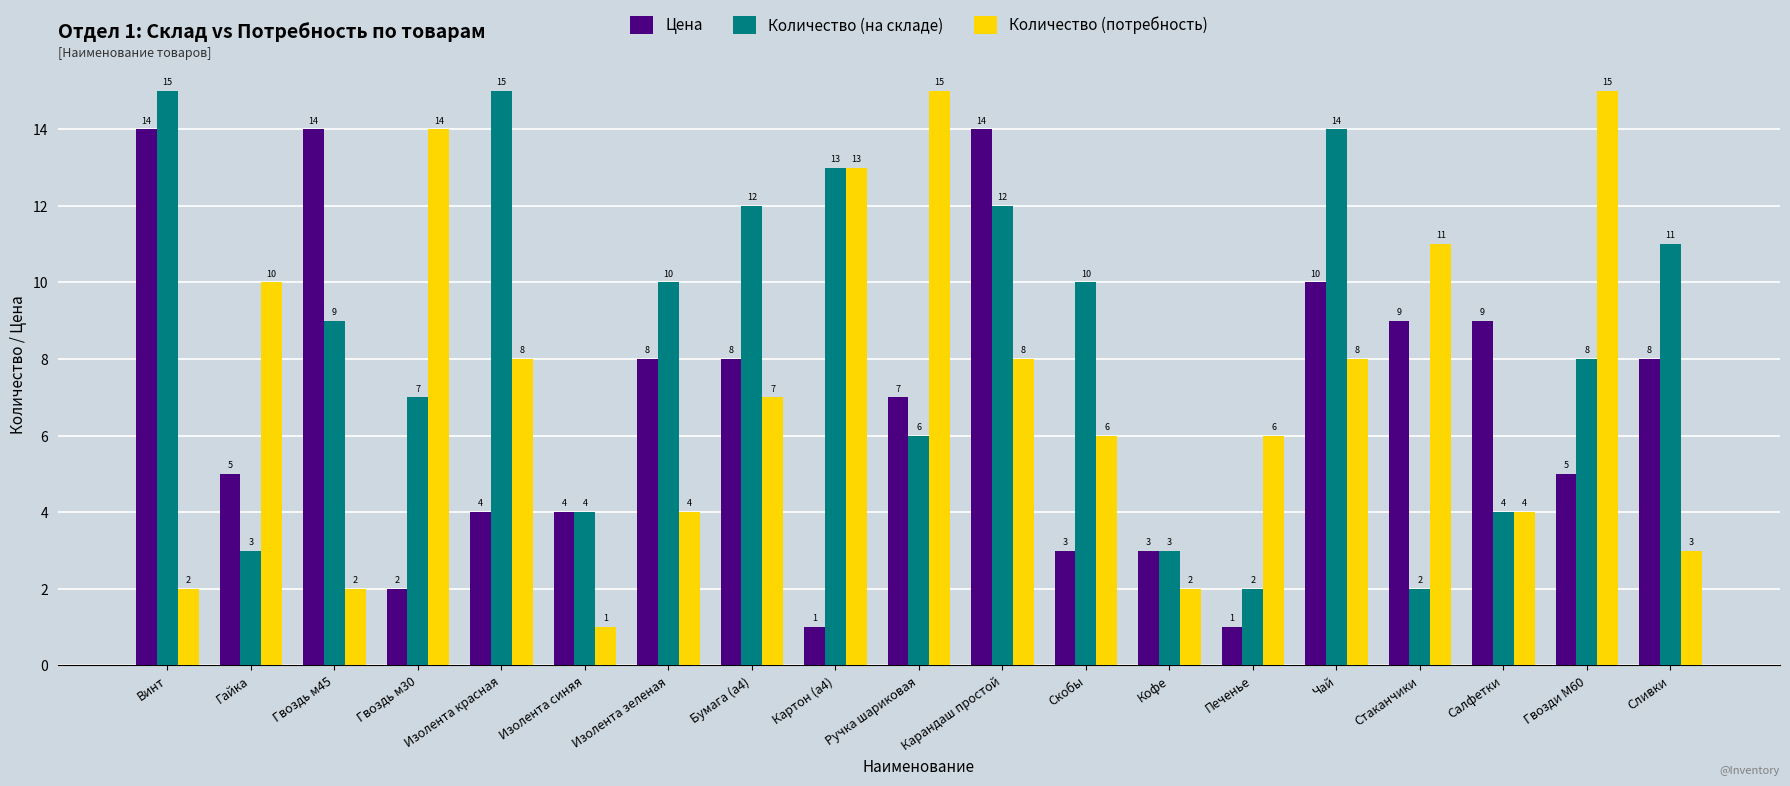

Which series changed the most between Бумага (а4) and Печенье?

Количество (на складе)